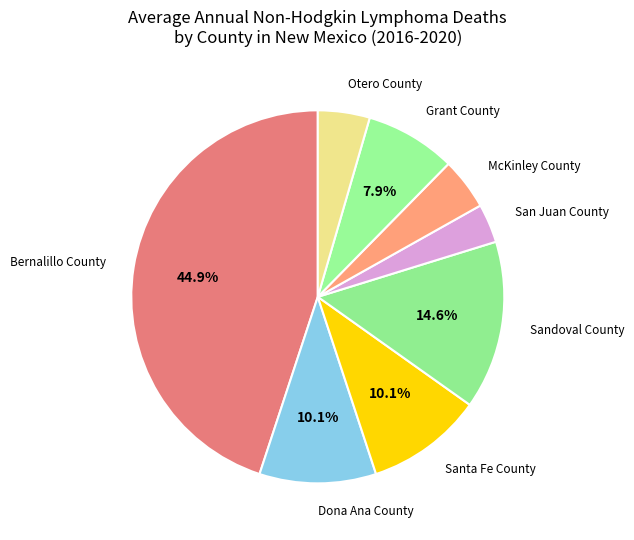

To the nearest percent, what portion does San Juan County represent?

3%